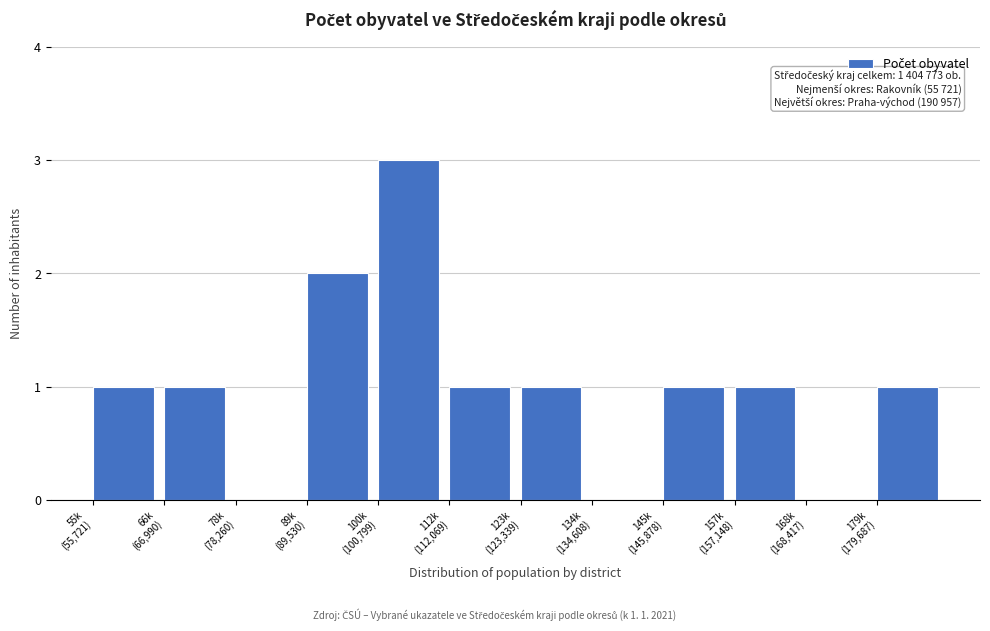

What is the sum of all values?

12